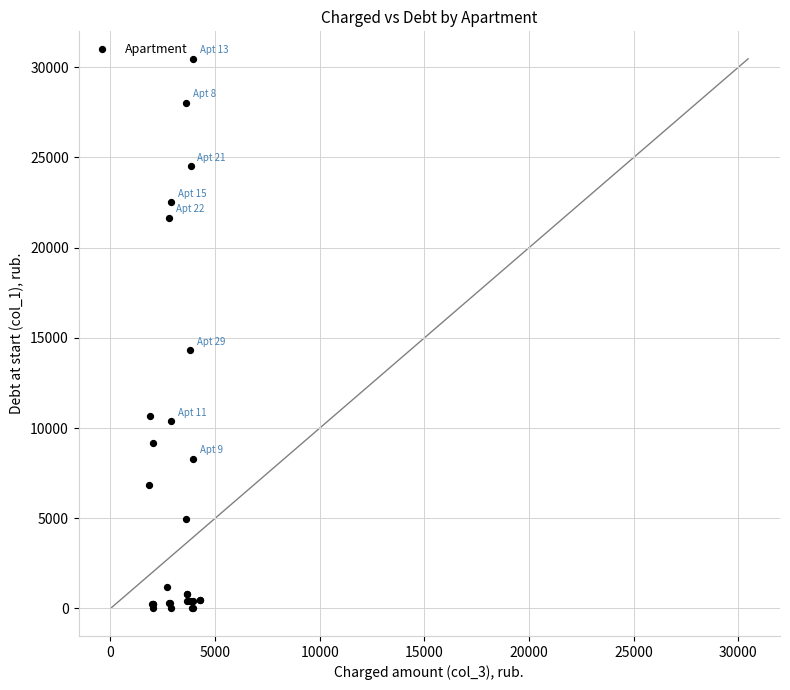

What Y value in the scatter plot is closest to 15234?

14310.5